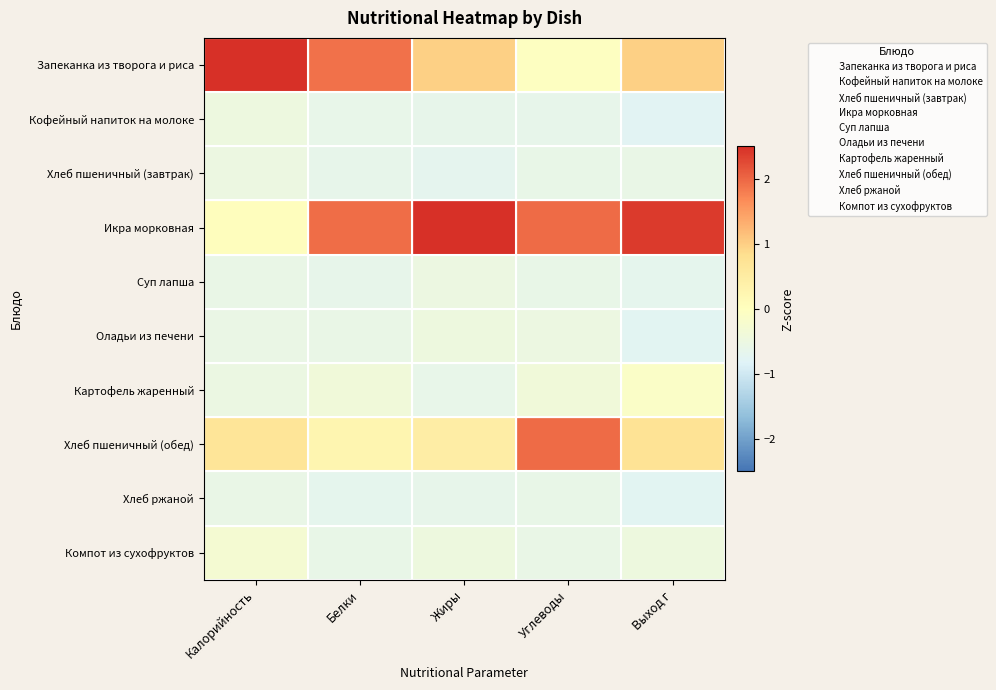

Reading right to left, what are all the values shown in this chart?

Запеканка из творога и риса: Выход г=1.0	Углеводы=-0.0	Жиры=1.0	Белки=1.9	Калорийность=2.8
Кофейный напиток на молоке: Выход г=-0.8	Углеводы=-0.6	Жиры=-0.6	Белки=-0.6	Калорийность=-0.5
Хлеб пшеничный (завтрак): Выход г=-0.6	Углеводы=-0.6	Жиры=-0.7	Белки=-0.6	Калорийность=-0.5
Икра морковная: Выход г=2.4	Углеводы=2.0	Жиры=2.5	Белки=1.9	Калорийность=0.0
Суп лапша: Выход г=-0.7	Углеводы=-0.6	Жиры=-0.5	Белки=-0.6	Калорийность=-0.6
Оладьи из печени: Выход г=-0.8	Углеводы=-0.5	Жиры=-0.5	Белки=-0.6	Калорийность=-0.6
Картофель жаренный: Выход г=-0.1	Углеводы=-0.4	Жиры=-0.6	Белки=-0.4	Калорийность=-0.5
Хлеб пшеничный (обед): Выход г=0.7	Углеводы=2.0	Жиры=0.5	Белки=0.3	Калорийность=0.7
Хлеб ржаной: Выход г=-0.8	Углеводы=-0.6	Жиры=-0.6	Белки=-0.7	Калорийность=-0.6
Компот из сухофруктов: Выход г=-0.5	Углеводы=-0.6	Жиры=-0.5	Белки=-0.6	Калорийность=-0.3